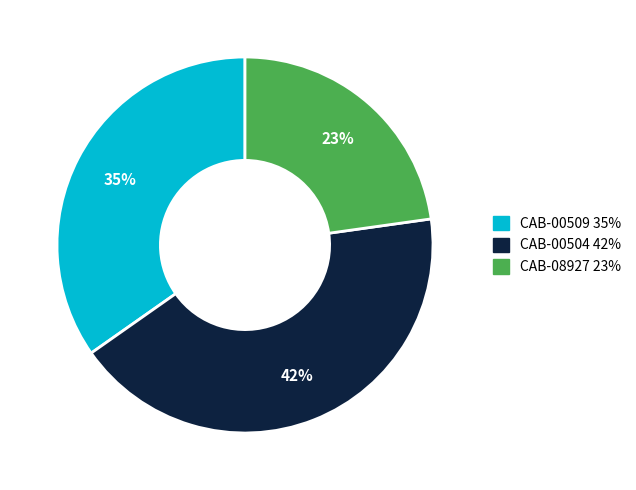

Count the number of slices in the pie.

3